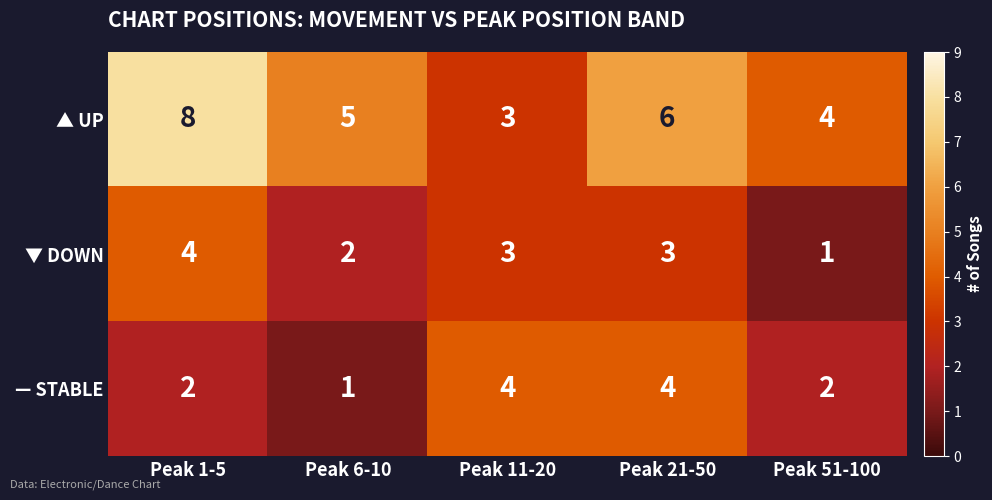

Reading left to right, extract all data points from this chart.

▲ UP: Peak 1-5=8	Peak 6-10=5	Peak 11-20=3	Peak 21-50=6	Peak 51-100=4
▼ DOWN: Peak 1-5=4	Peak 6-10=2	Peak 11-20=3	Peak 21-50=3	Peak 51-100=1
— STABLE: Peak 1-5=2	Peak 6-10=1	Peak 11-20=4	Peak 21-50=4	Peak 51-100=2